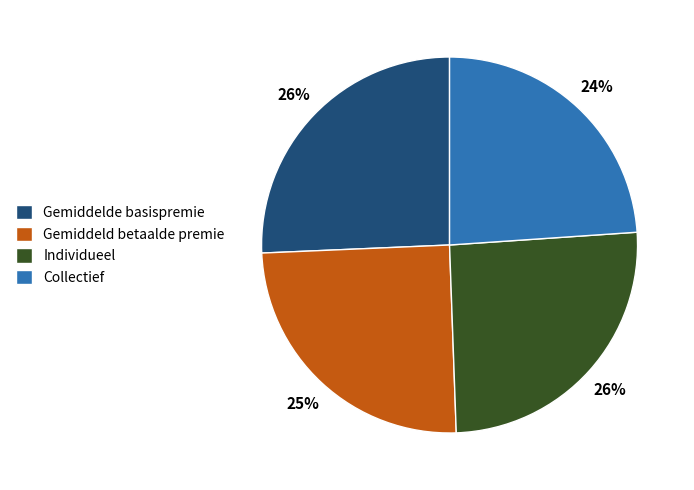

Do Collectief and Gemiddeld betaalde premie together represent more than half of the pie?

No